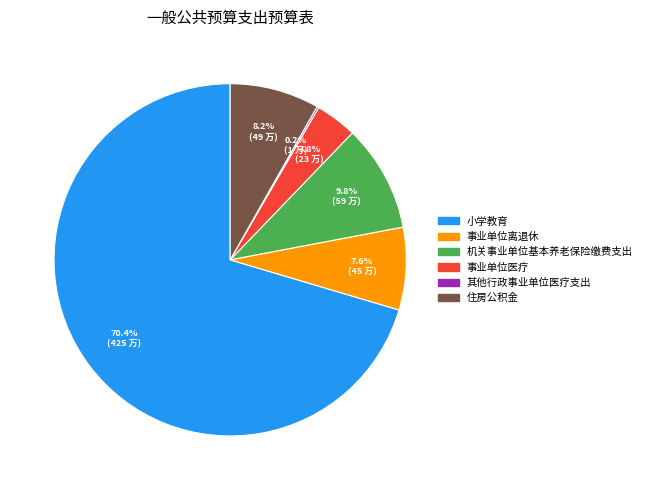

The 小学教育 slice represents 64% of the pie. True or false?

False